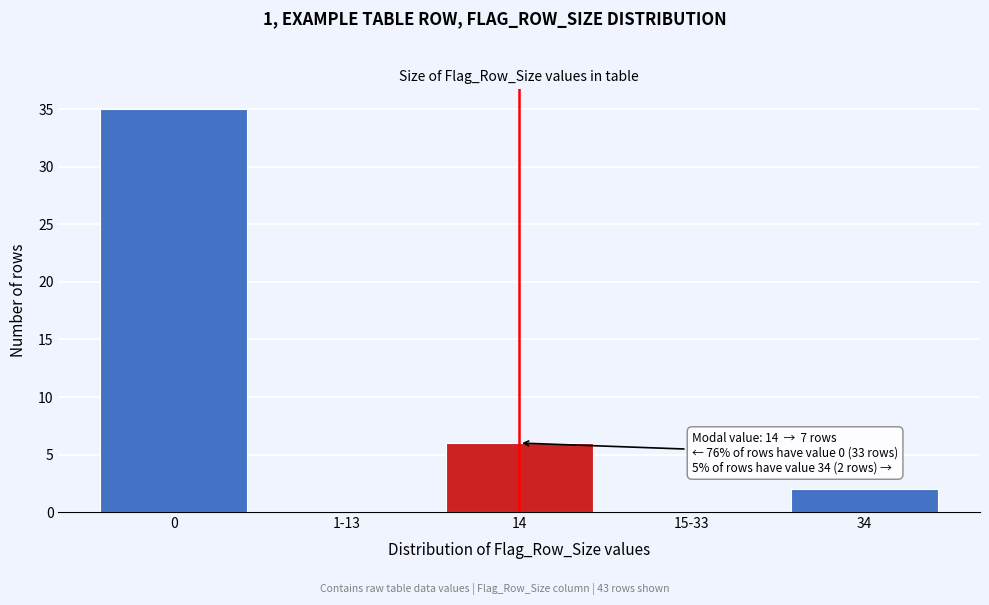

Reading left to right, transcribe all the data shown in this chart.

0=35	1-13=0	14=6	15-33=0	34=2